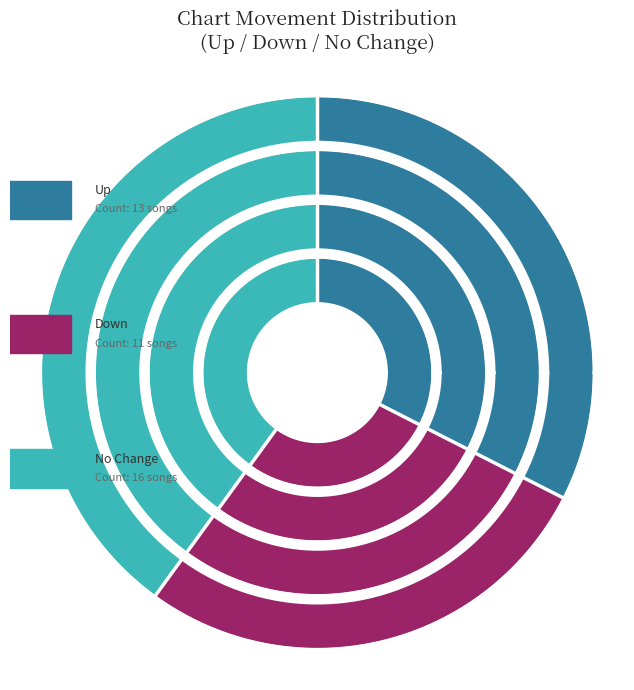

How much of the chart is everything except -?

60.0%